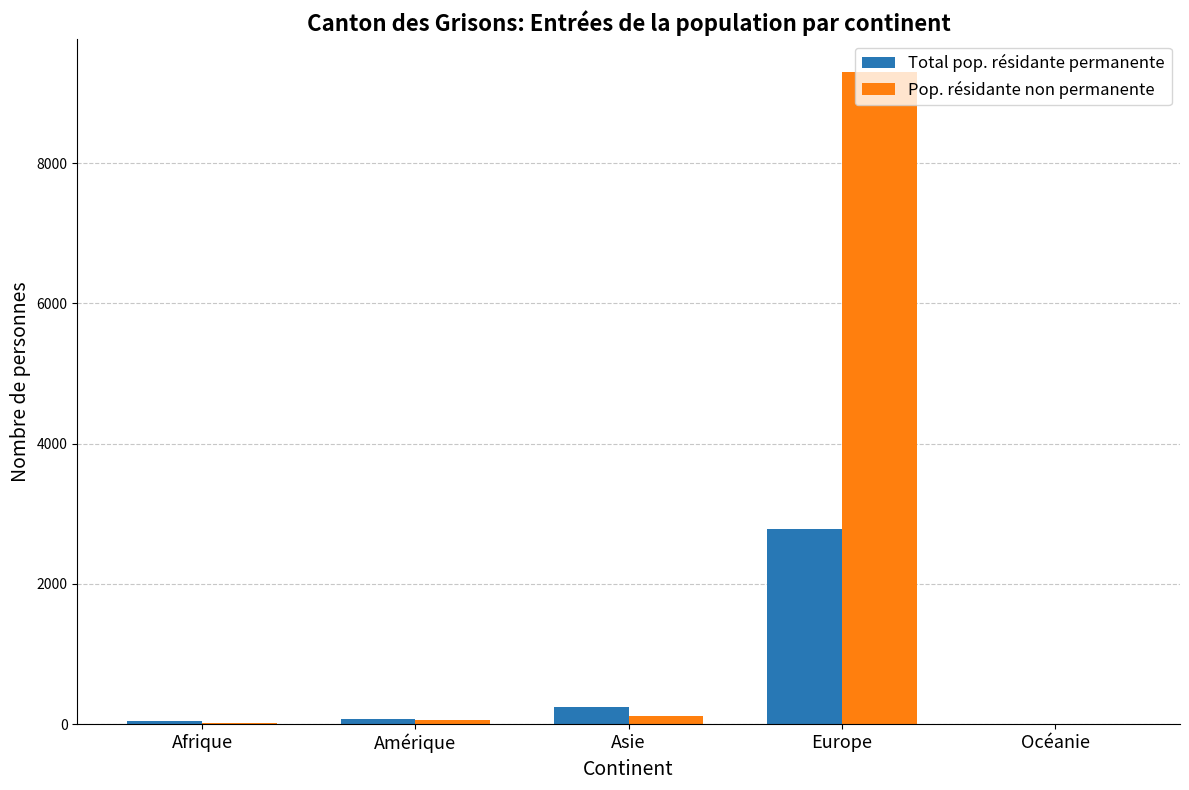

True or false: Total pop. résidante permanente has a value of 249 at Asie.

True